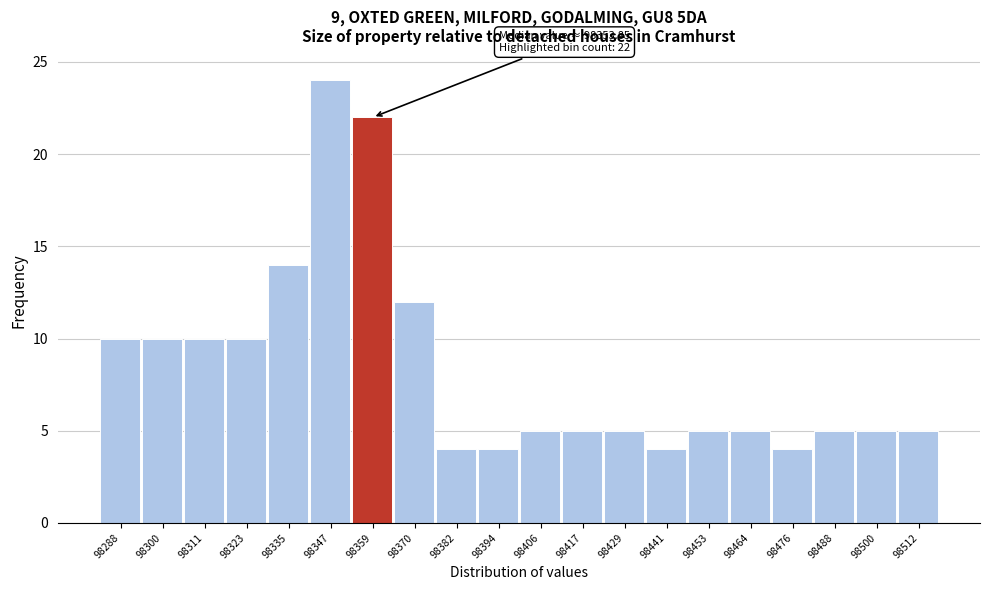

Which range on the x-axis has the tallest bar?

98340 to 98352